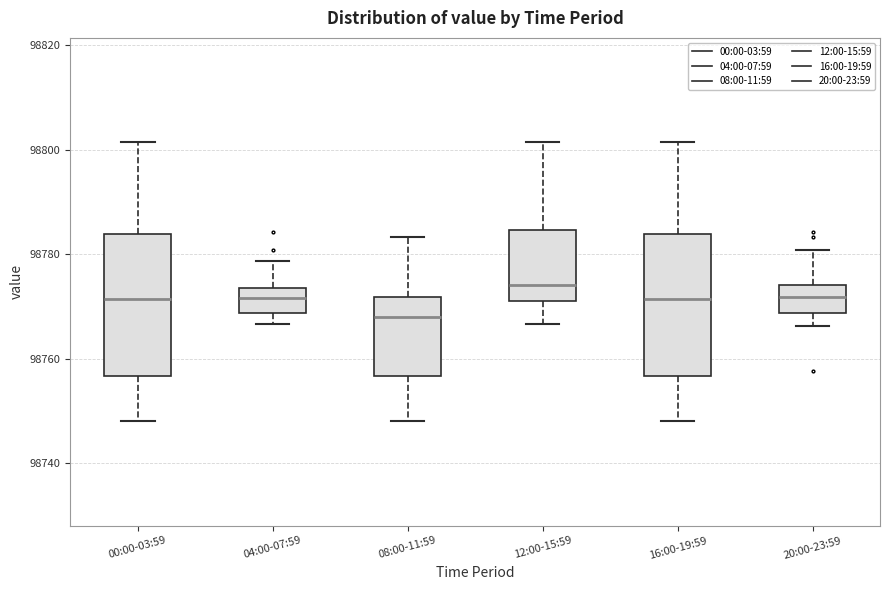

Where is the lower edge of the box for 16:00-19:59 on the y-axis? The values are not printed on the chart, so give them approximately, as read against the axis.

98756